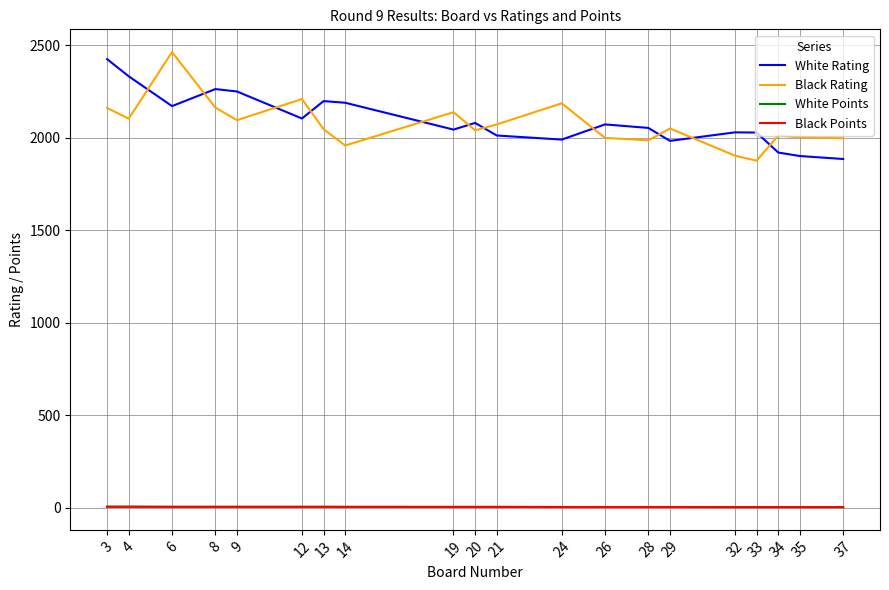

True or false: White Points and White Rating intersect in this chart.

False